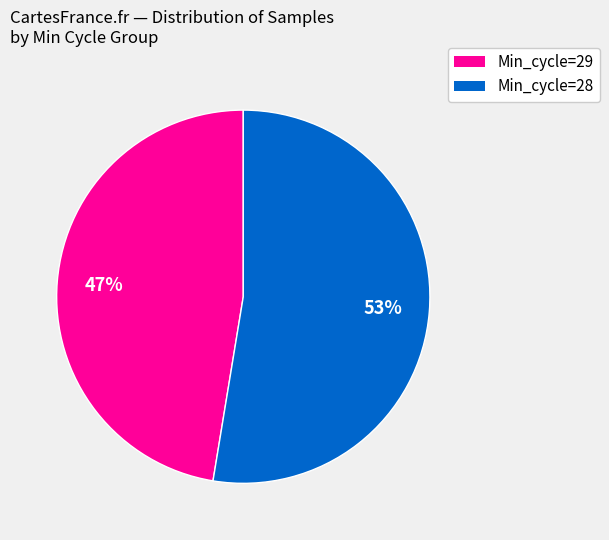

To the nearest percent, what is the average slice percentage?

50%